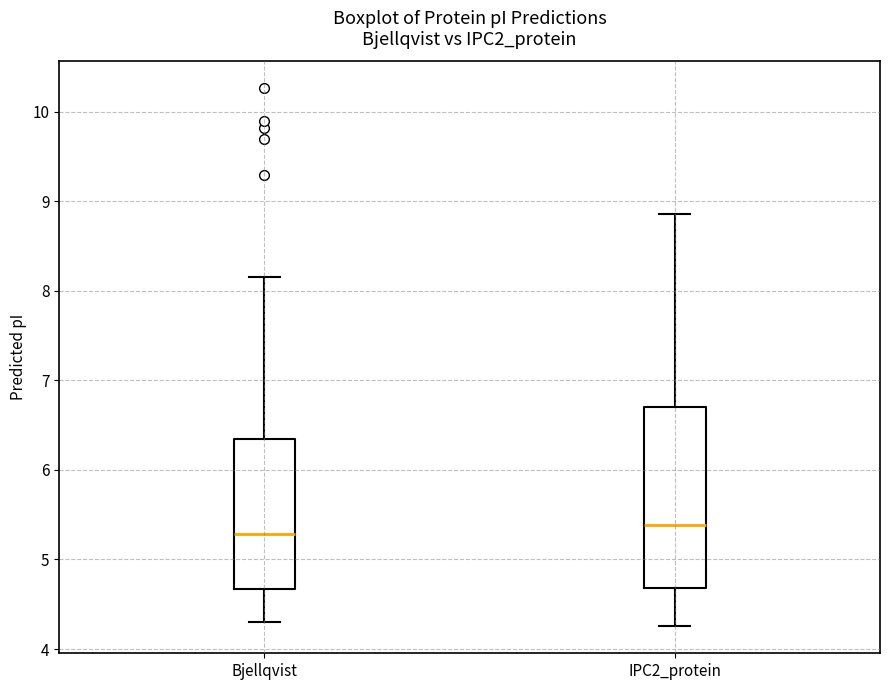

Which box has the highest median line?

IPC2_protein